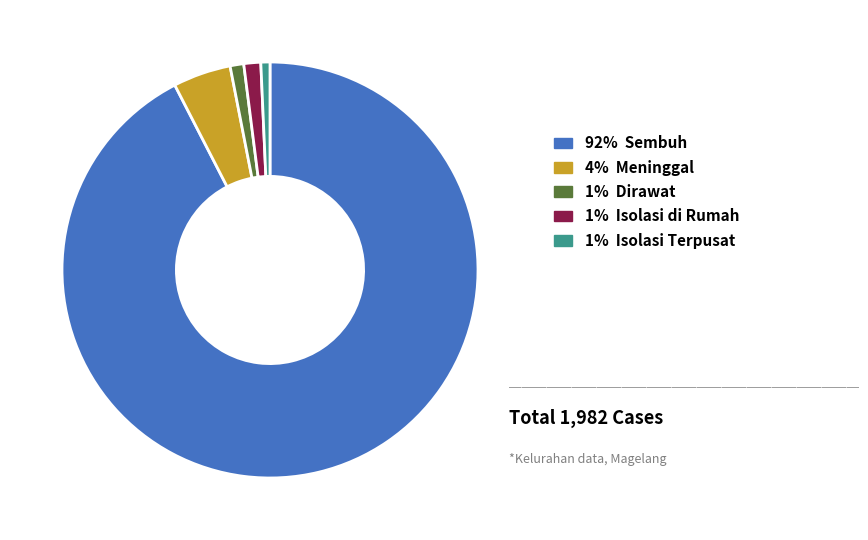

Between 4% Meninggal and 1% Isolasi Terpusat, which is larger?

4% Meninggal